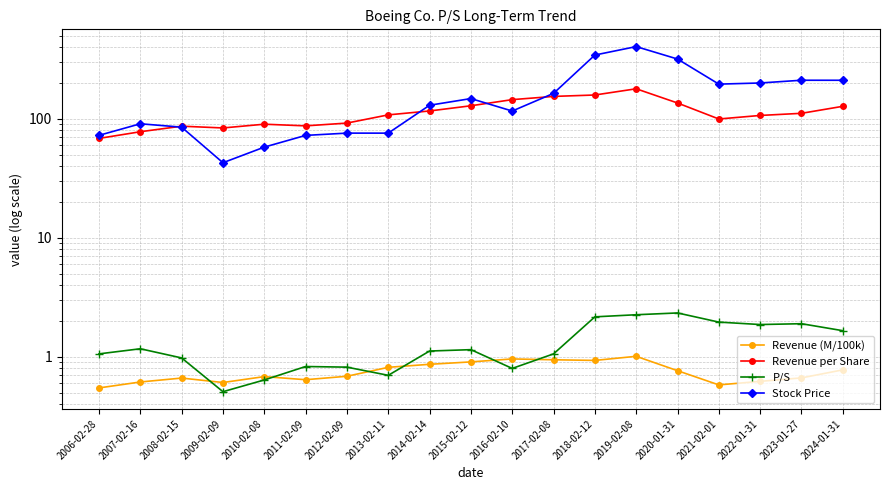

What is the smallest value displayed?

0.5